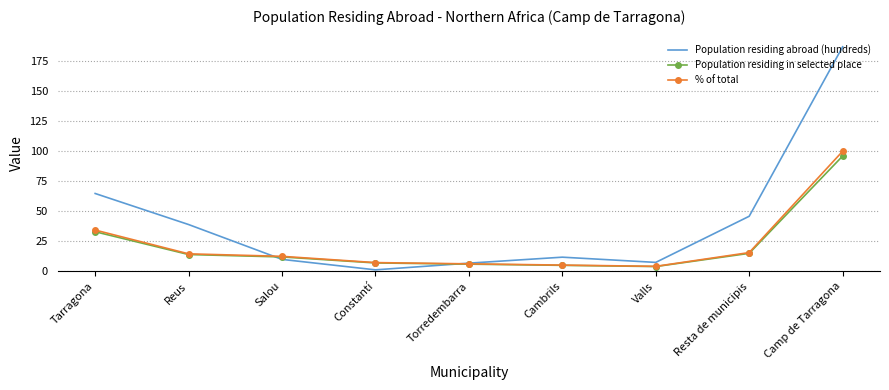

Between Salou and Torredembarra, which series saw the biggest shift?

% of total